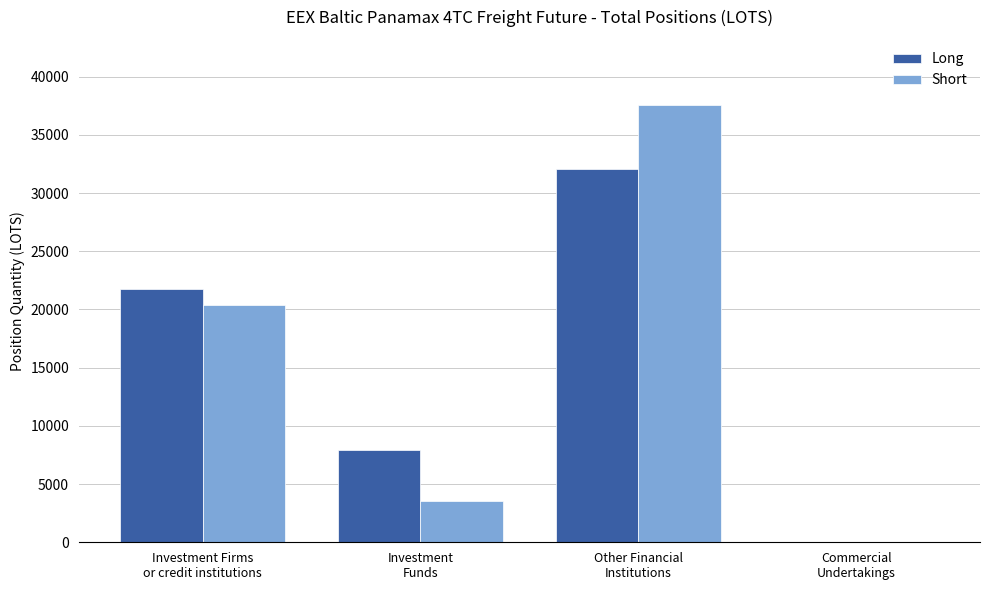

What are all the series names shown in the legend?

Long, Short